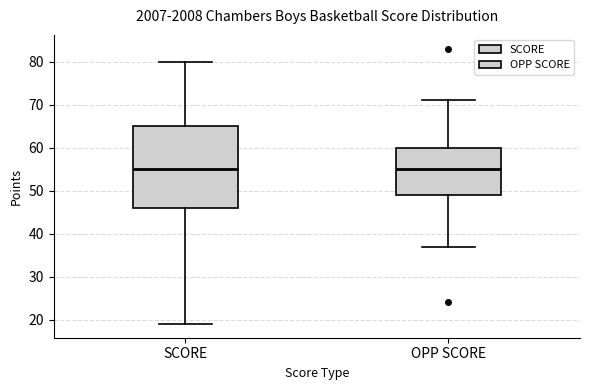

Where is the upper edge of the box for OPP SCORE on the y-axis? The values are not printed on the chart, so give them approximately, as read against the axis.

60